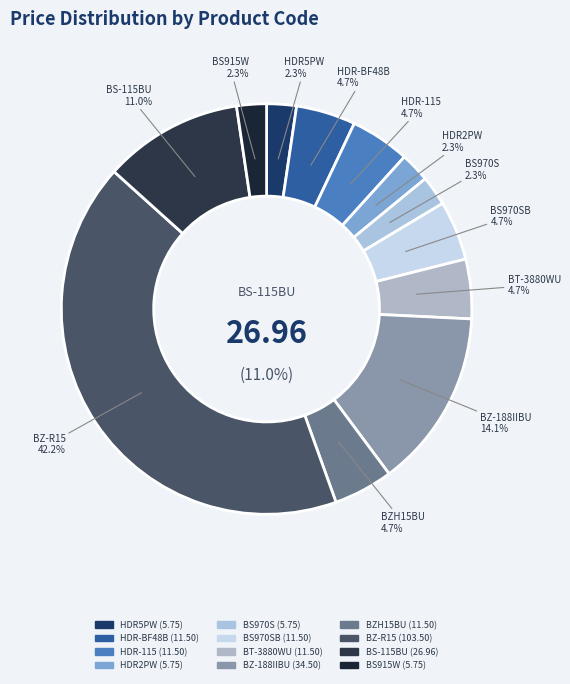

The HDR-115 slice represents 5% of the pie. True or false?

True